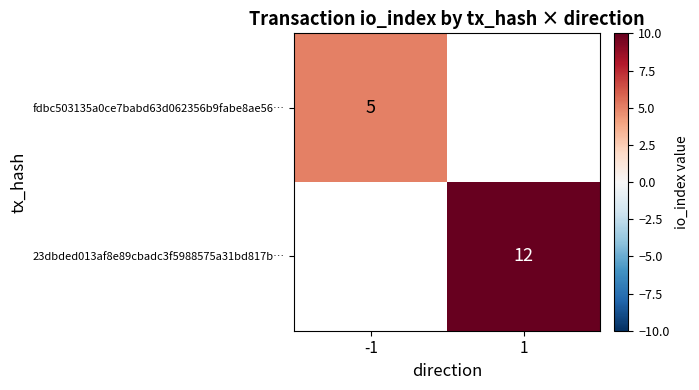

True or false: fdbc503135a0ce7babd63d062356b9fabe8ae56… has a value of 5 at -1.

True